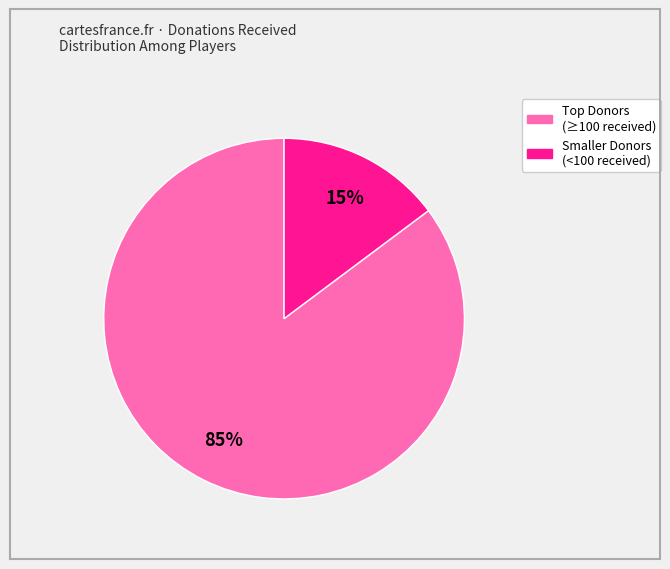

Is there a majority slice in this chart?

Yes